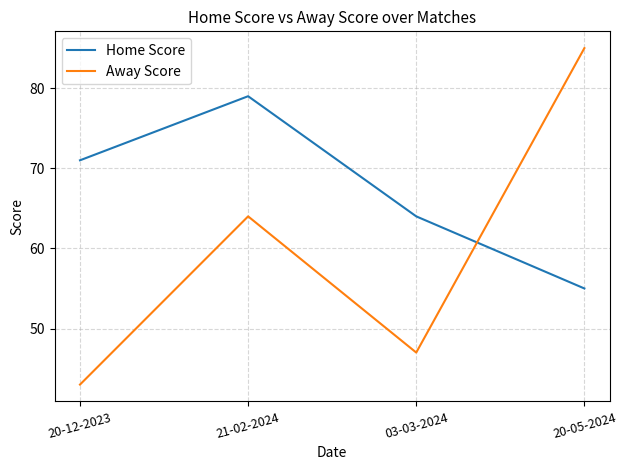

Reading left to right, what are all the values shown in this chart?

Home Score: 20-12-2023=71	21-02-2024=79	03-03-2024=64	20-05-2024=55
Away Score: 20-12-2023=43	21-02-2024=64	03-03-2024=47	20-05-2024=85